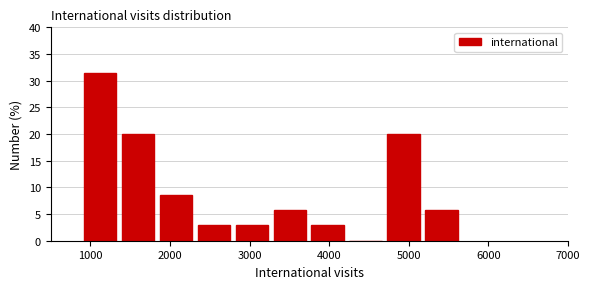

Reading left to right, transcribe this chart: for each bar, give the range it covers on the x-axis and its height. Neither the bar edges nor the heights are printed on the chart, so give them approximately, as read against the axes.

900 to 1400: 31.5
1400 to 1800: 20.0
1800 to 2300: 8.5
2300 to 2800: 3.0
2800 to 3300: 3.0
3300 to 3700: 5.5
3700 to 4200: 3.0
4200 to 4700: 0
4700 to 5200: 20.0
5200 to 5700: 5.5